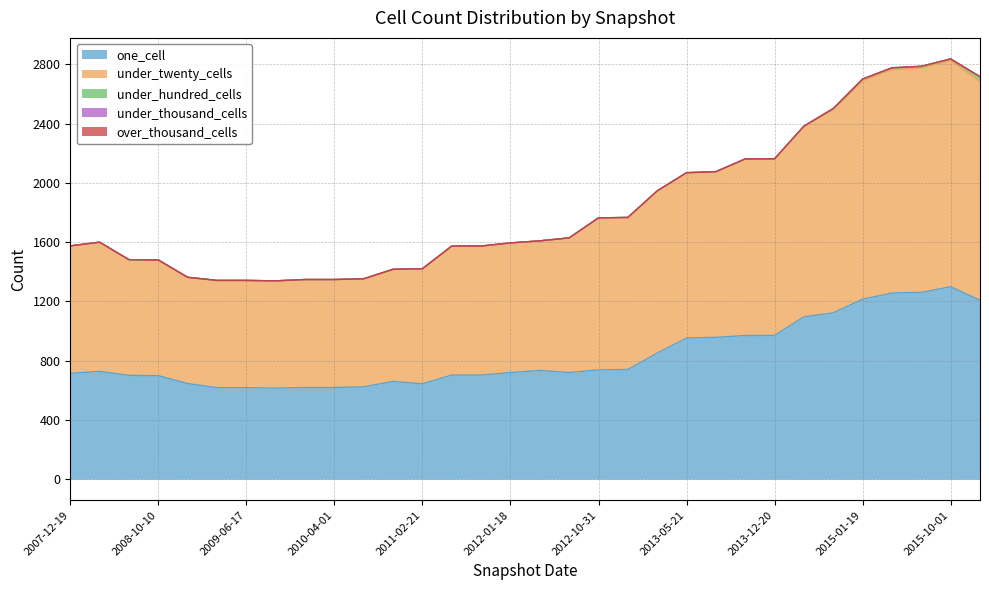

Rank the categories by over_thousand_cells value from lowest to highest.

2007-12-19, 2008-04-01, 2008-06-27, 2008-10-10, 2008-12-17, 2009-04-06, 2009-06-17, 2009-09-25, 2009-12-16, 2010-04-01, 2010-07-26, 2010-11-17, 2011-02-21, 2011-06-10, 2011-09-05, 2012-01-18, 2012-03-26, 2012-07-13, 2012-10-31, 2012-12-11, 2013-02-20, 2013-05-21, 2013-07-09, 2013-09-10, 2013-12-20, 2014-03-28, 2014-09-08, 2015-01-19, 2015-04-09, 2015-07-03, 2015-10-01, 2016-01-04